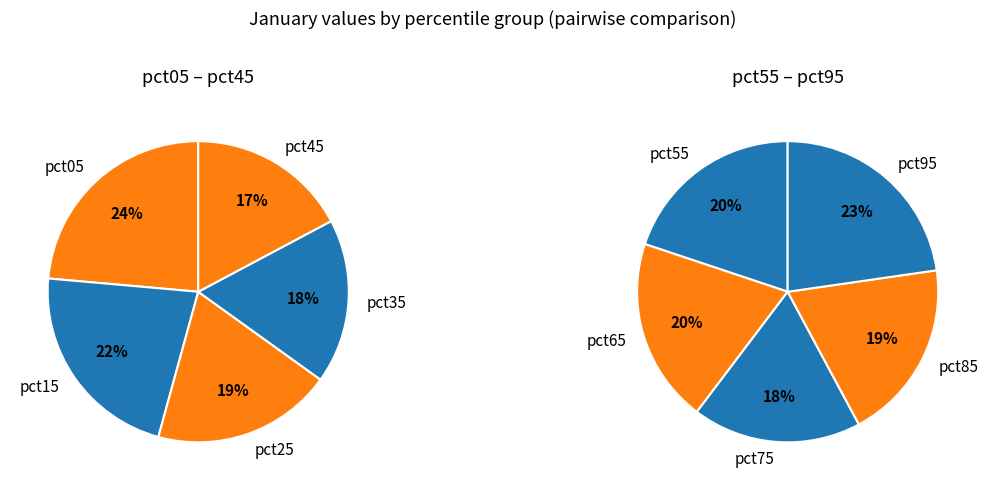

Is there a majority slice in this chart?

No